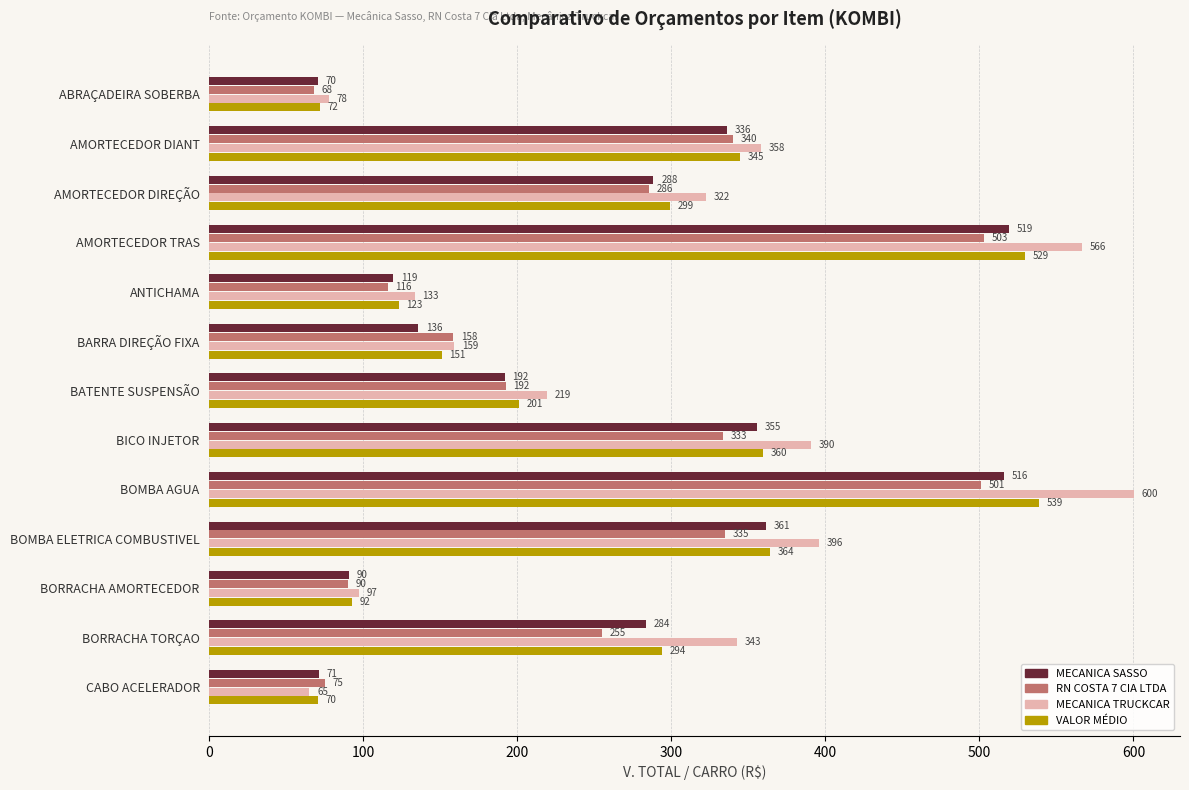

True or false: MECANICA TRUCKCAR has a value of 584.1 at BOMBA ELETRICA COMBUSTIVEL.

False